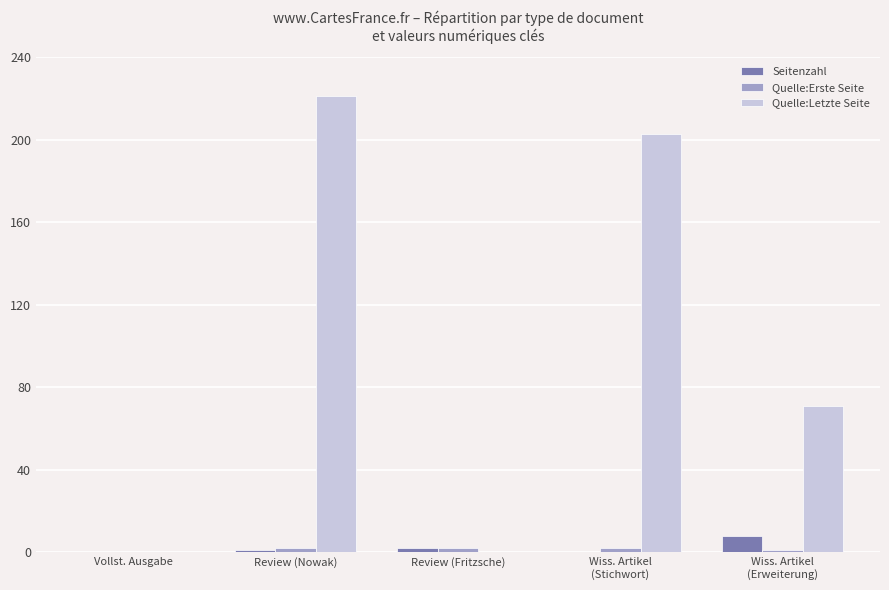

Between Review (Nowak) and Review (Fritzsche), which series saw the biggest shift?

Quelle:Letzte Seite